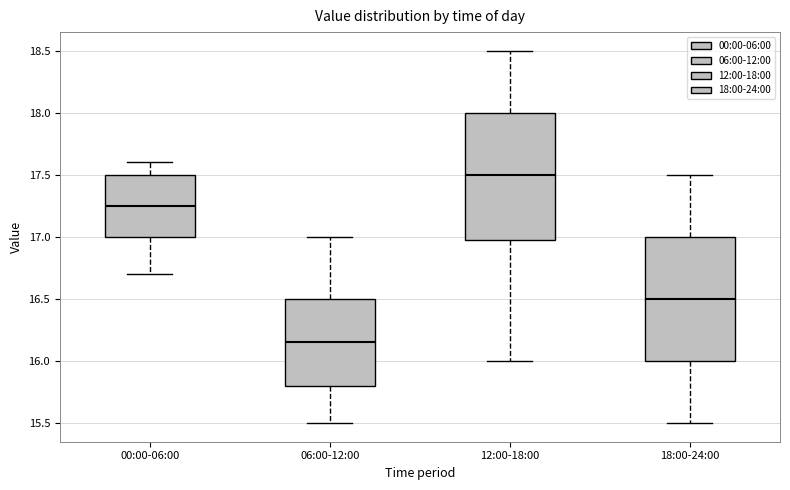

Reading left to right, transcribe this box plot: for each box, give where its median line is, the range the box spans, and where its two whiskers end, as read against the y-axis. The values are not printed on the chart, so give them approximately, as read against the axis.

00:00-06:00: median 17.25, box 17.00 to 17.50, whiskers 16.70 to 17.60
06:00-12:00: median 16.15, box 15.80 to 16.50, whiskers 15.50 to 17.00
12:00-18:00: median 17.50, box 17.00 to 18.00, whiskers 16.00 to 18.50
18:00-24:00: median 16.50, box 16.00 to 17.00, whiskers 15.50 to 17.50